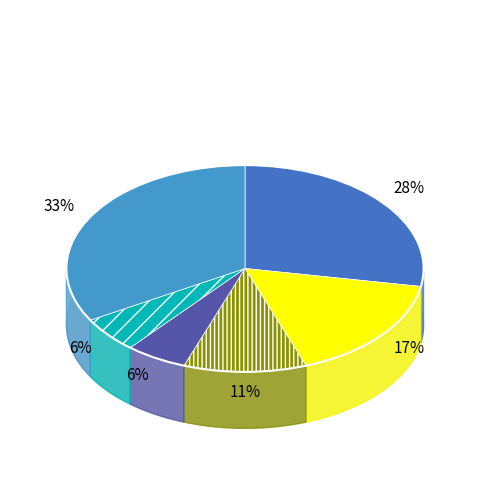

To the nearest percent, what is the average slice percentage?

17%